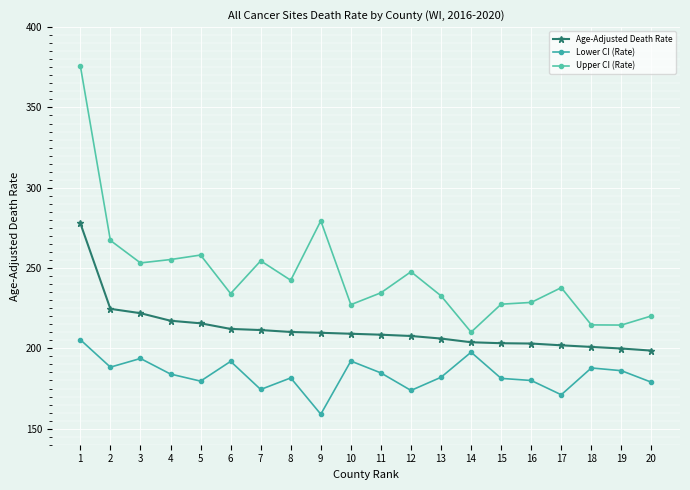

What is the difference between the Lower CI (Rate) values at 18 and 14?

9.8